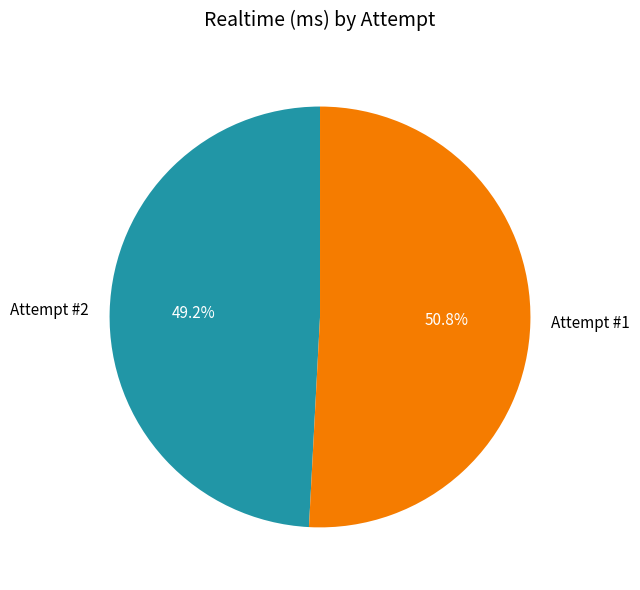

To the nearest percent, what portion does Attempt #2 represent?

49%